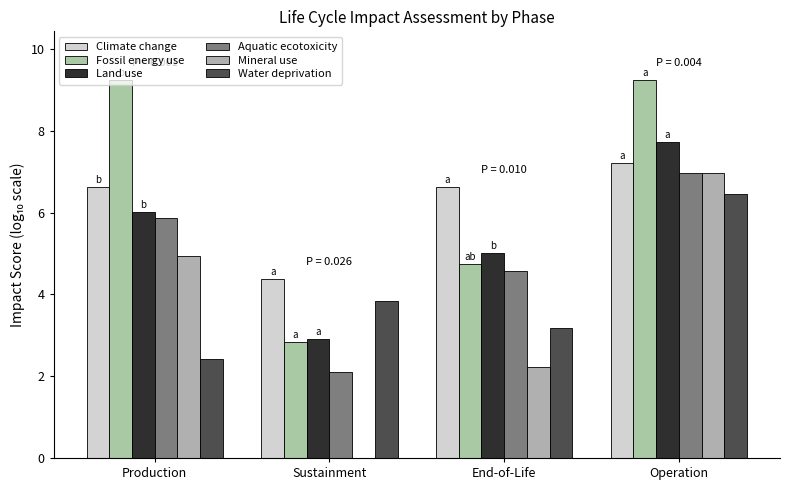

The value of Climate change at Production is 4.1. True or false?

False